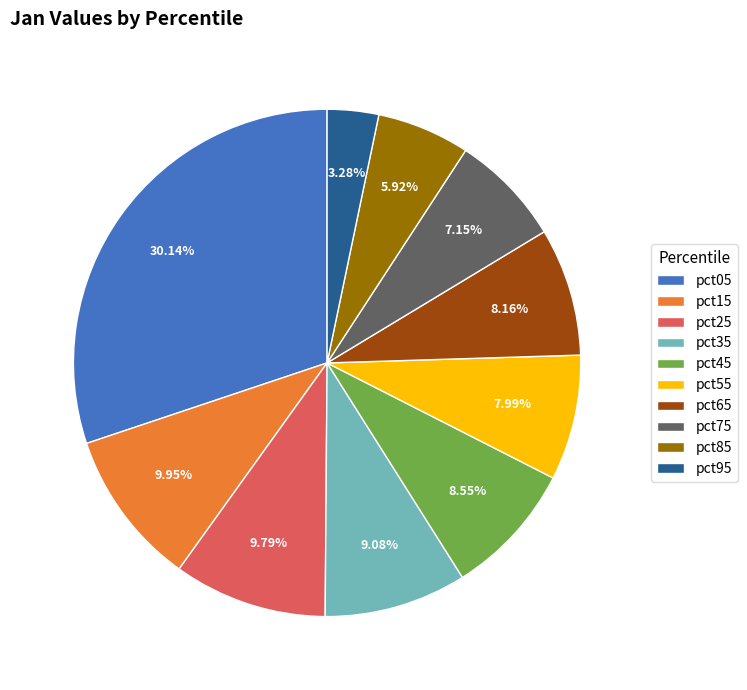

Does any single category account for the majority?

No